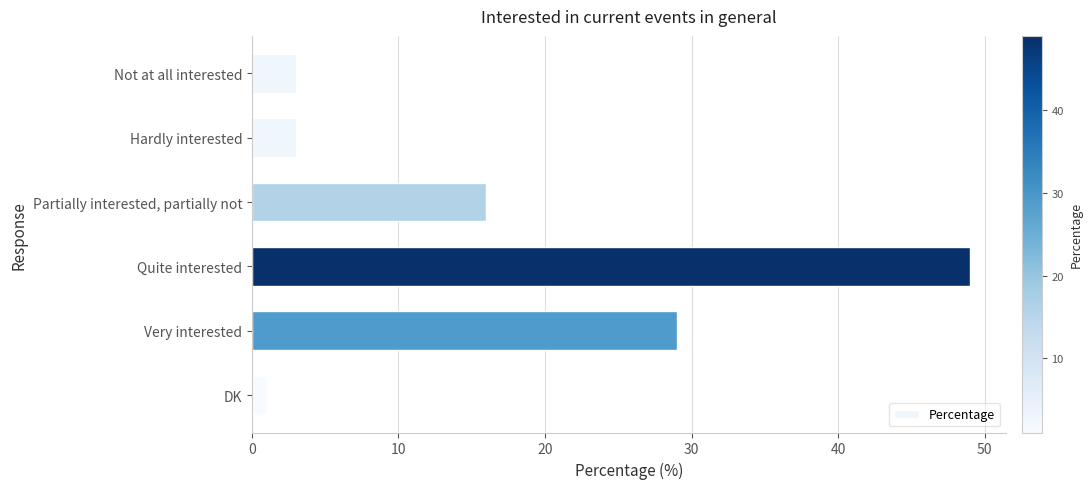

Between Hardly interested and Partially interested, partially not, which is larger?

Partially interested, partially not